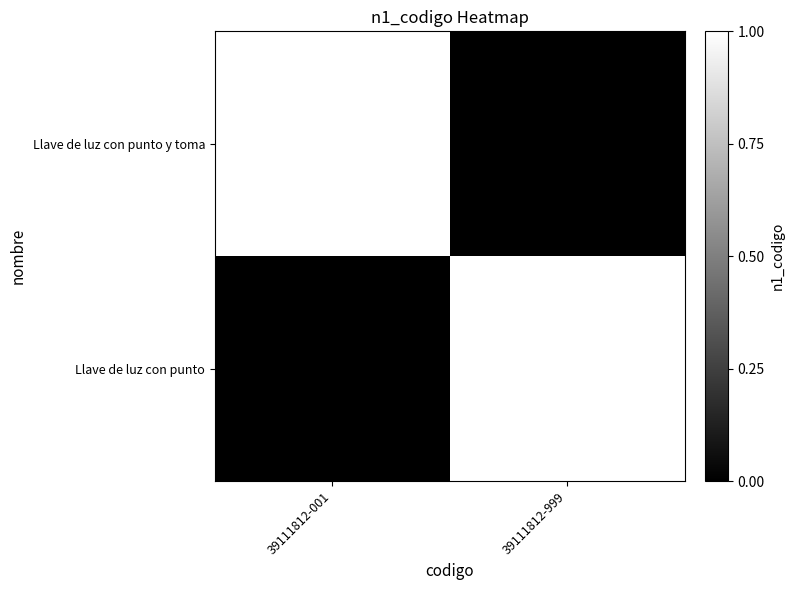

At how many categories does at least one series exceed 0?

2